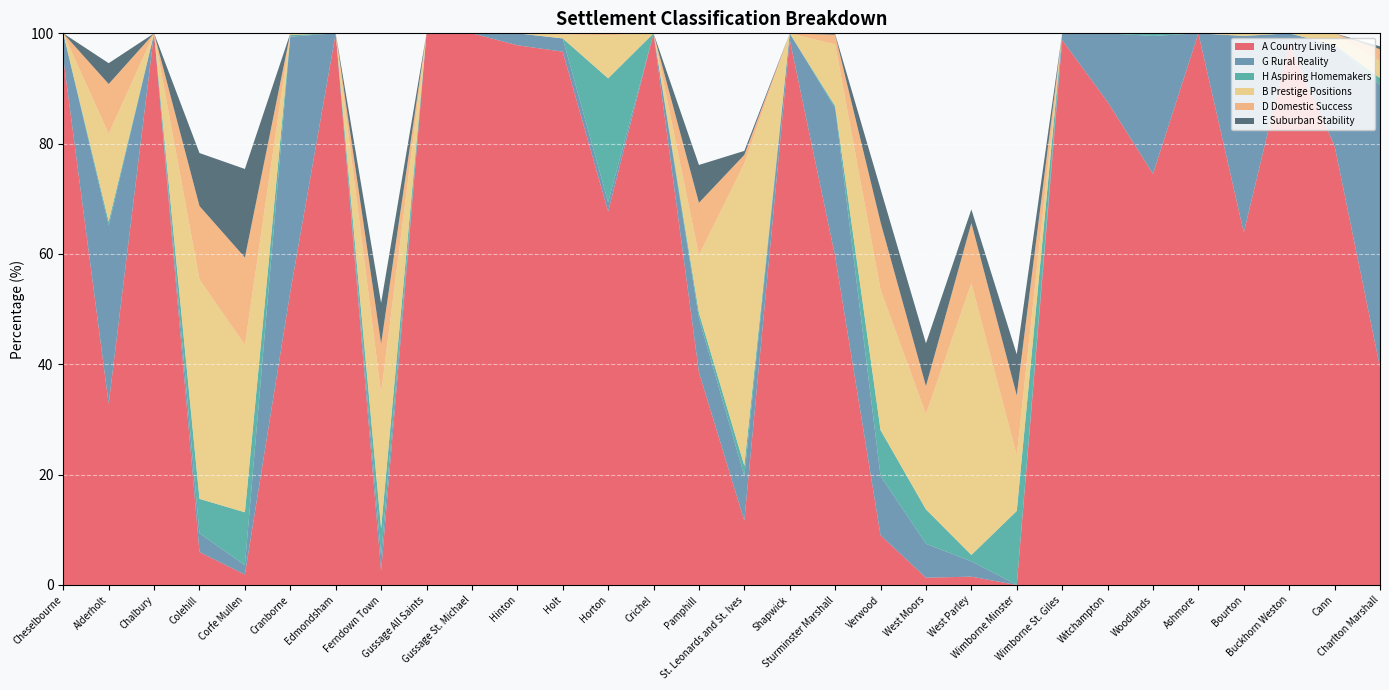

Reading left to right, list all the values displayed in this chart.

A Country Living: Cheselbourne=95.5	Alderholt=32.8	Chalbury=100.0	Colehill=6.0	Corfe Mullen=1.9	Cranborne=53.1	Edmondsham=100.0	Ferndown Town=2.5	Gussage All Saints=100.0	Gussage St. Michael=100.0	Hinton=97.8	Holt=96.7	Horton=67.7	Crichel=100.0	Pamphill=38.6	St. Leonards and St. Ives=11.6	Shapwick=98.8	Sturminster Marshall=59.6	Verwood=9.0	West Moors=1.3	West Parley=1.5	Wimborne Minster=0.0	Wimborne St. Giles=98.8	Witchampton=87.6	Woodlands=74.5	Ashmore=100.0	Bourton=63.9	Buckhorn Weston=98.2	Cann=79.6	Charlton Marshall=39.5
G Rural Reality: Cheselbourne=4.5	Alderholt=32.3	Chalbury=0.0	Colehill=3.4	Corfe Mullen=1.7	Cranborne=46.3	Edmondsham=0.0	Ferndown Town=2.8	Gussage All Saints=0.0	Gussage St. Michael=0.0	Hinton=2.2	Holt=2.4	Horton=1.7	Crichel=0.0	Pamphill=9.8	St. Leonards and St. Ives=8.1	Shapwick=1.2	Sturminster Marshall=26.9	Verwood=10.8	West Moors=6.2	West Parley=2.8	Wimborne Minster=0.0	Wimborne St. Giles=1.2	Witchampton=12.4	Woodlands=25.0	Ashmore=0.0	Bourton=35.6	Buckhorn Weston=1.8	Cann=18.3	Charlton Marshall=51.2
H Aspiring Homemakers: Cheselbourne=0.0	Alderholt=0.7	Chalbury=0.0	Colehill=6.2	Corfe Mullen=9.6	Cranborne=0.3	Edmondsham=0.0	Ferndown Town=5.0	Gussage All Saints=0.0	Gussage St. Michael=0.0	Hinton=0.0	Holt=0.0	Horton=22.4	Crichel=0.0	Pamphill=1.0	St. Leonards and St. Ives=1.9	Shapwick=0.0	Sturminster Marshall=0.4	Verwood=8.3	West Moors=6.2	West Parley=1.1	Wimborne Minster=13.4	Wimborne St. Giles=0.0	Witchampton=0.0	Woodlands=0.5	Ashmore=0.0	Bourton=0.0	Buckhorn Weston=0.0	Cann=0.0	Charlton Marshall=1.3
B Prestige Positions: Cheselbourne=0.0	Alderholt=15.9	Chalbury=0.0	Colehill=39.8	Corfe Mullen=30.3	Cranborne=0.3	Edmondsham=0.0	Ferndown Town=24.5	Gussage All Saints=0.0	Gussage St. Michael=0.0	Hinton=0.0	Holt=0.7	Horton=7.8	Crichel=0.0	Pamphill=10.5	St. Leonards and St. Ives=54.8	Shapwick=0.0	Sturminster Marshall=11.2	Verwood=25.5	West Moors=17.3	West Parley=49.2	Wimborne Minster=10.1	Wimborne St. Giles=0.0	Witchampton=0.0	Woodlands=0.0	Ashmore=0.0	Bourton=0.5	Buckhorn Weston=0.0	Cann=2.1	Charlton Marshall=3.1
D Domestic Success: Cheselbourne=0.0	Alderholt=9.0	Chalbury=0.0	Colehill=13.3	Corfe Mullen=15.8	Cranborne=0.0	Edmondsham=0.0	Ferndown Town=9.0	Gussage All Saints=0.0	Gussage St. Michael=0.0	Hinton=0.0	Holt=0.2	Horton=0.3	Crichel=0.0	Pamphill=9.5	St. Leonards and St. Ives=1.6	Shapwick=0.0	Sturminster Marshall=1.7	Verwood=12.2	West Moors=5.1	West Parley=10.9	Wimborne Minster=10.9	Wimborne St. Giles=0.0	Witchampton=0.0	Woodlands=0.0	Ashmore=0.0	Bourton=0.0	Buckhorn Weston=0.0	Cann=0.0	Charlton Marshall=2.2
E Suburban Stability: Cheselbourne=0.0	Alderholt=3.8	Chalbury=0.0	Colehill=9.6	Corfe Mullen=16.0	Cranborne=0.0	Edmondsham=0.0	Ferndown Town=7.4	Gussage All Saints=0.0	Gussage St. Michael=0.0	Hinton=0.0	Holt=0.0	Horton=0.0	Crichel=0.0	Pamphill=6.9	St. Leonards and St. Ives=0.7	Shapwick=0.0	Sturminster Marshall=0.1	Verwood=6.0	West Moors=7.8	West Parley=2.5	Wimborne Minster=7.4	Wimborne St. Giles=0.0	Witchampton=0.0	Woodlands=0.0	Ashmore=0.0	Bourton=0.0	Buckhorn Weston=0.0	Cann=0.0	Charlton Marshall=0.5